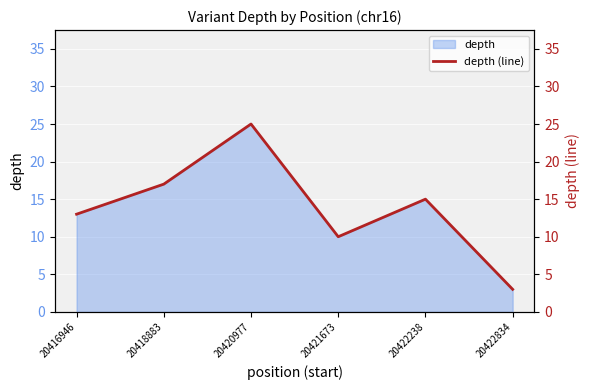

How many points are higher than both their immediate neighbors (excluding endpoints)?

2